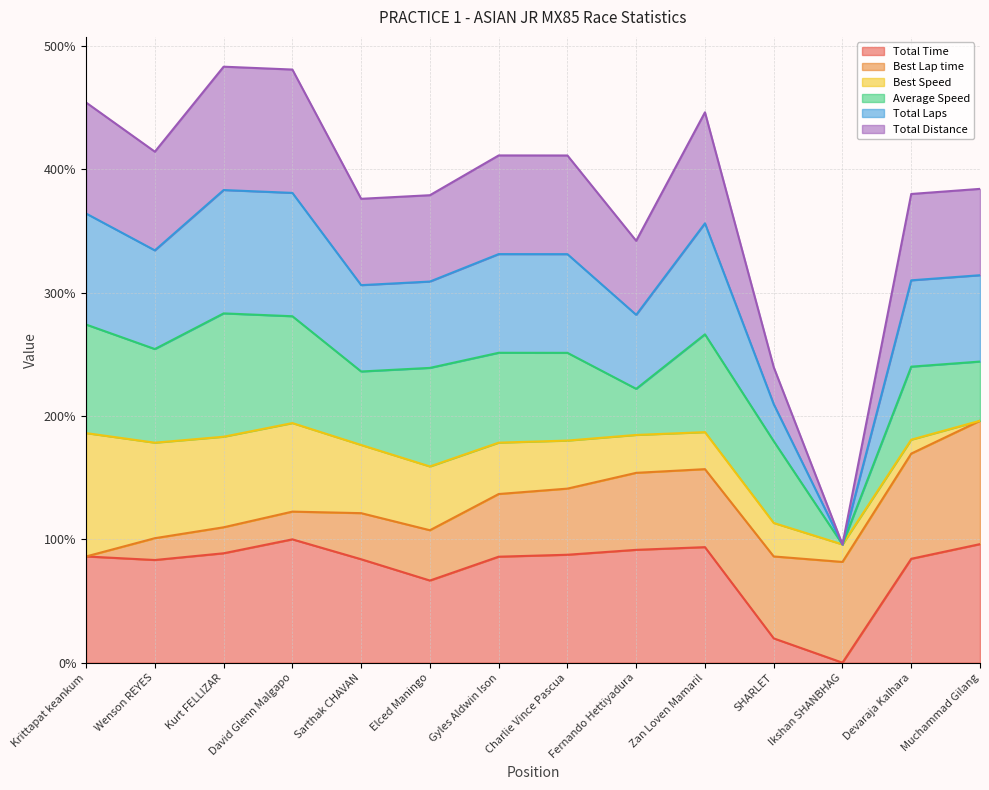

In Total Time, how many points are lower than both neighbors (excluding endpoints)?

3